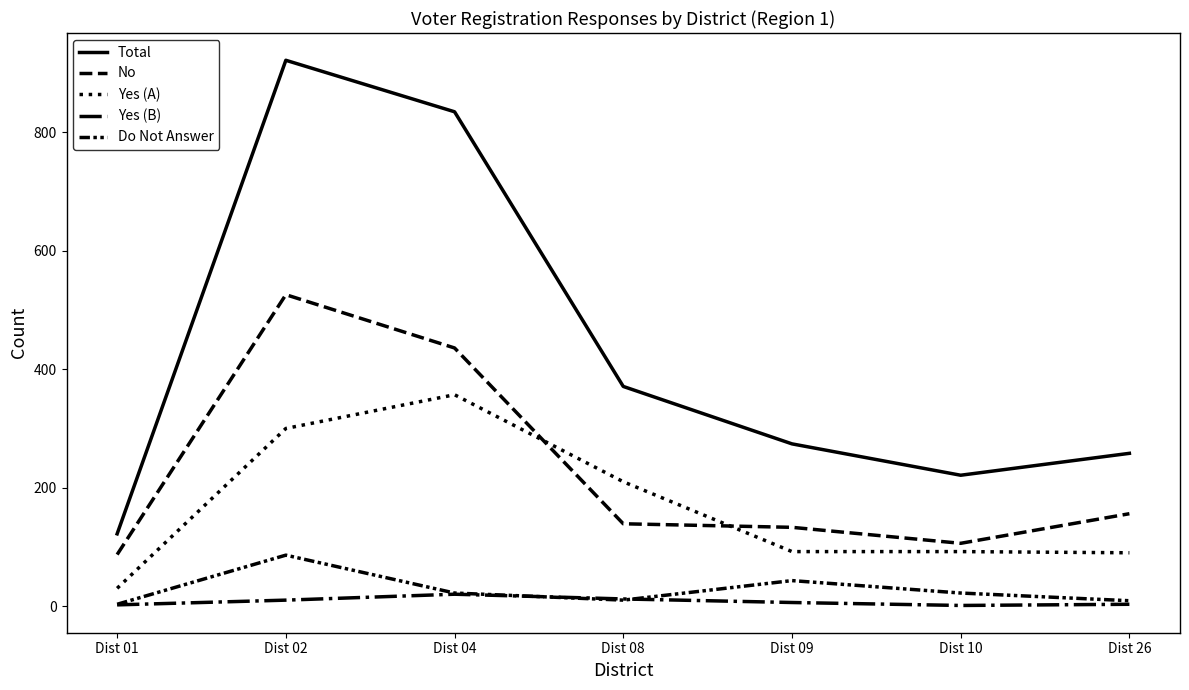

How many lines are shown in the chart?

5